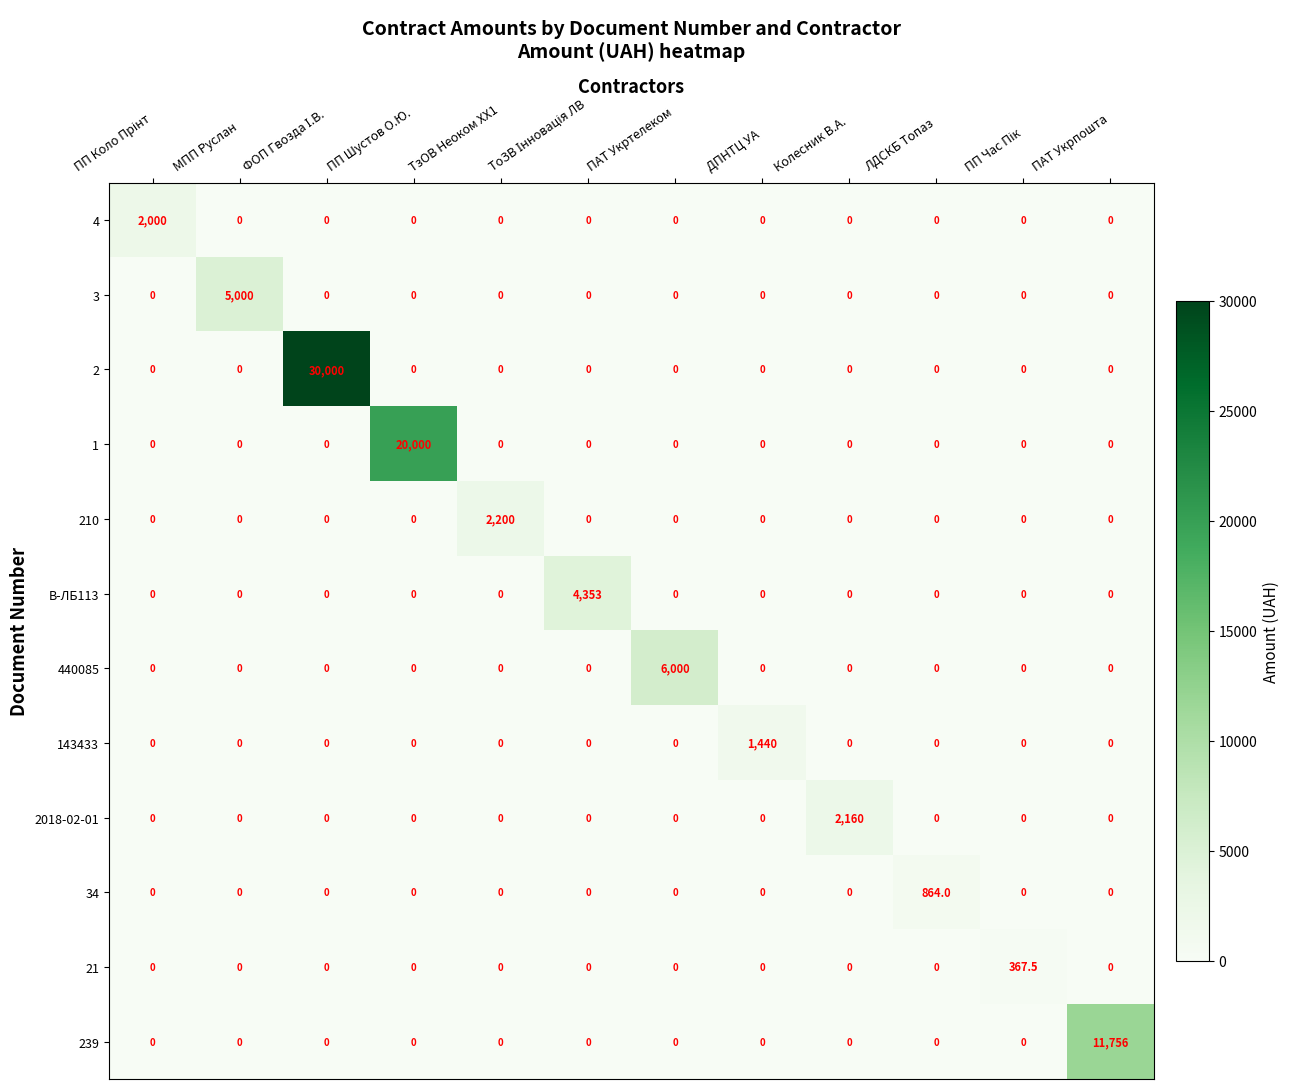

What is the total value across all series at ПП Шустов О.Ю.?

20000.0